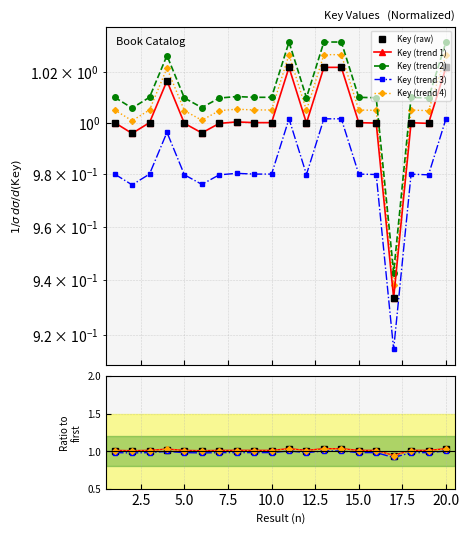

List the labels in order of value, smallest first.

17, 2, 6, 7, 19, 5, 16, 12, 18, 15, 3, 10, 1, 9, 8, 4, 13, 20, 11, 14